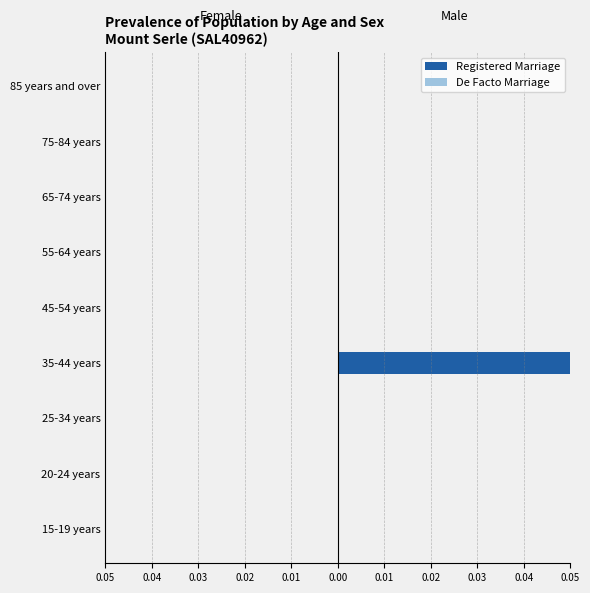

How many categories are shown in the chart?

9